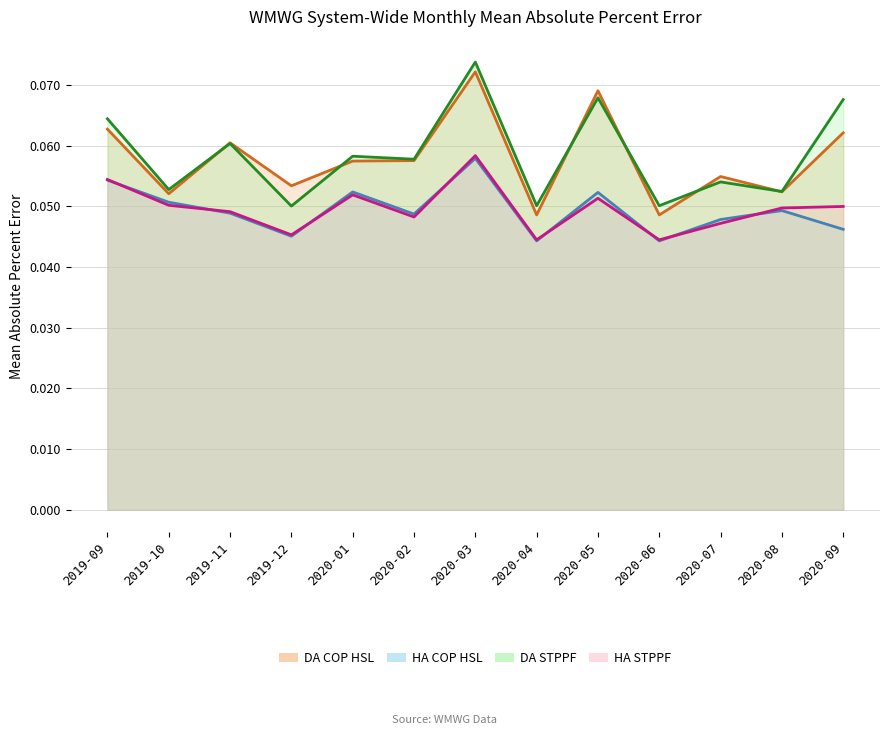

How many interior local valleys does the HA STPPF series have?

4